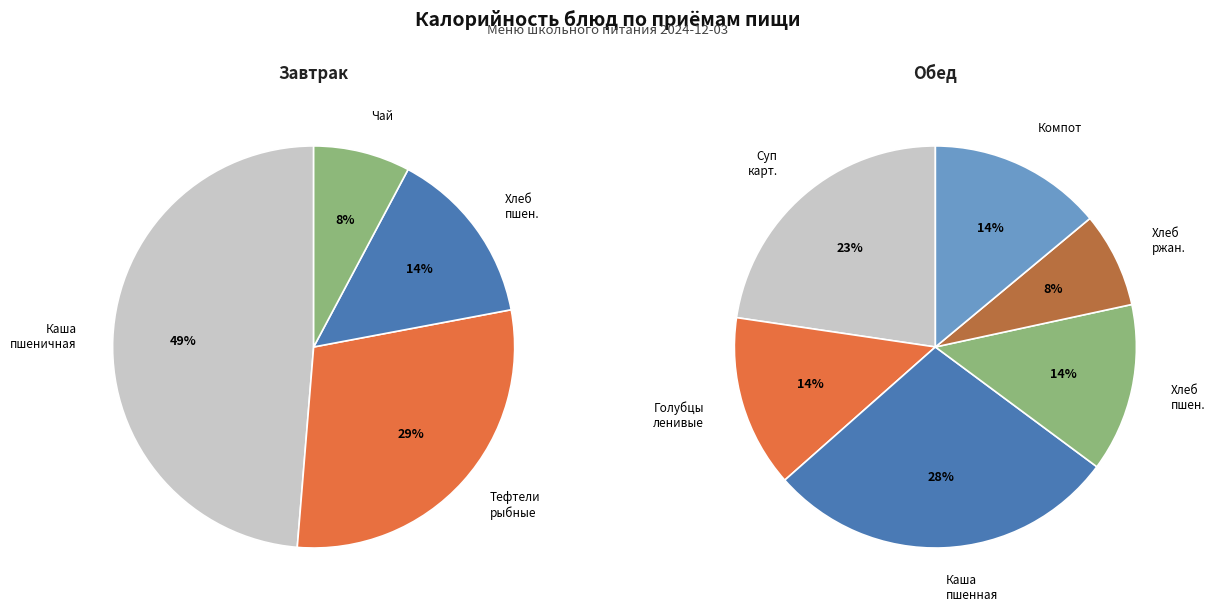

What is the smallest slice in the pie chart?

Чай с сахаром